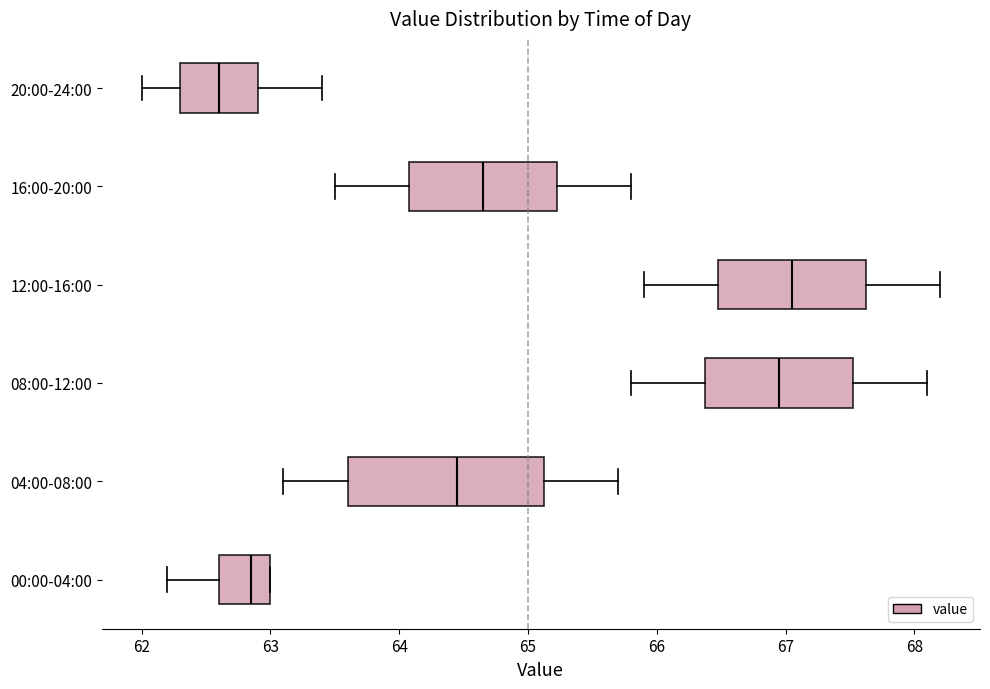

Reading bottom to top, transcribe this box plot: for each box, give where its median line is, the range the box spans, and where its two whiskers end, as read against the x-axis. The values are not printed on the chart, so give them approximately, as read against the axis.

00:00-04:00: median 62.9, box 62.6 to 63.0, whiskers 62.2 to 63.0
04:00-08:00: median 64.5, box 63.6 to 65.1, whiskers 63.1 to 65.7
08:00-12:00: median 67.0, box 66.4 to 67.5, whiskers 65.8 to 68.1
12:00-16:00: median 67.1, box 66.5 to 67.6, whiskers 65.9 to 68.2
16:00-20:00: median 64.7, box 64.1 to 65.2, whiskers 63.5 to 65.8
20:00-24:00: median 62.6, box 62.3 to 62.9, whiskers 62.0 to 63.4